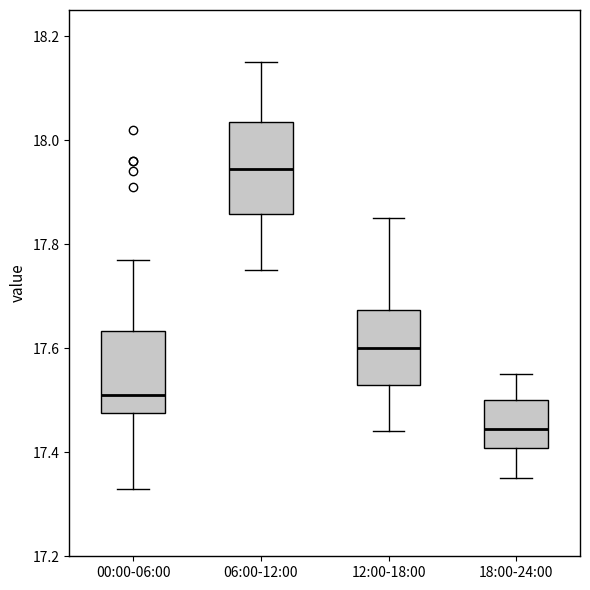

Reading left to right, read every box against the y-axis: the position of its median line, the range the box covers, and the ends of its whiskers. The values are not printed on the chart, so give them approximately, as read against the axis.

00:00-06:00: median 17.52, box 17.48 to 17.64, whiskers 17.34 to 17.78
06:00-12:00: median 17.94, box 17.86 to 18.04, whiskers 17.76 to 18.16
12:00-18:00: median 17.60, box 17.54 to 17.68, whiskers 17.44 to 17.86
18:00-24:00: median 17.44, box 17.40 to 17.50, whiskers 17.36 to 17.56